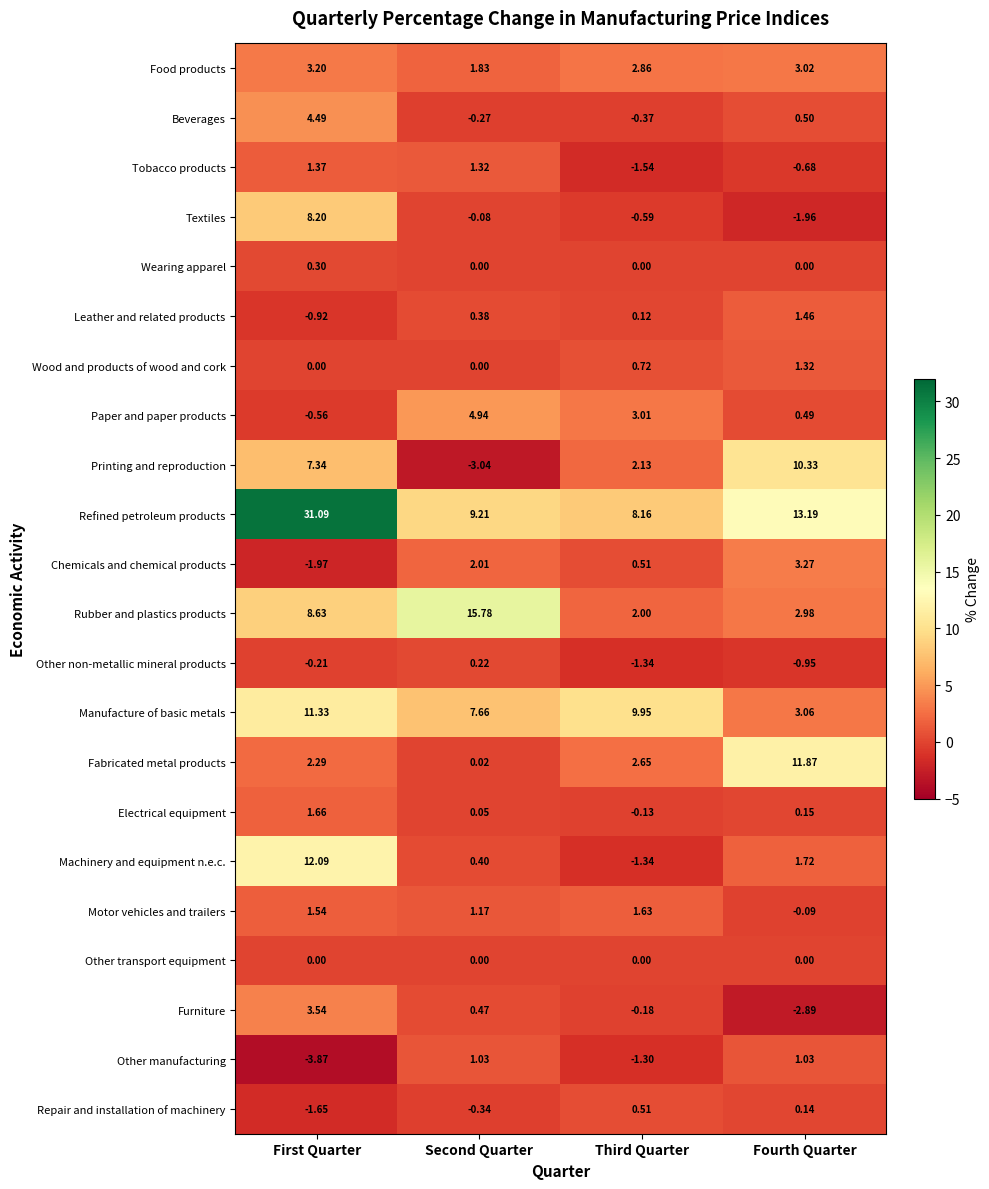

How many data points in Refined petroleum products are above 13?

2